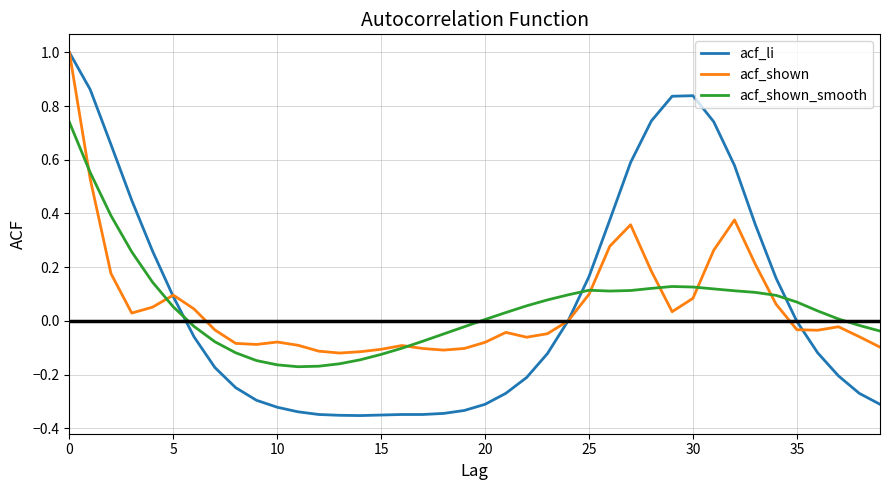

Which series has the widest spread of values?

acf_li